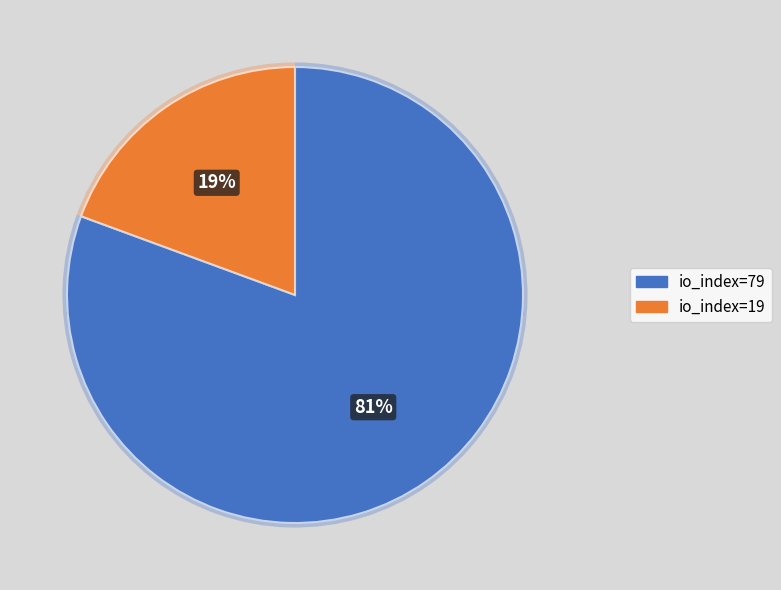

What is the smallest slice in the pie chart?

io_index=19